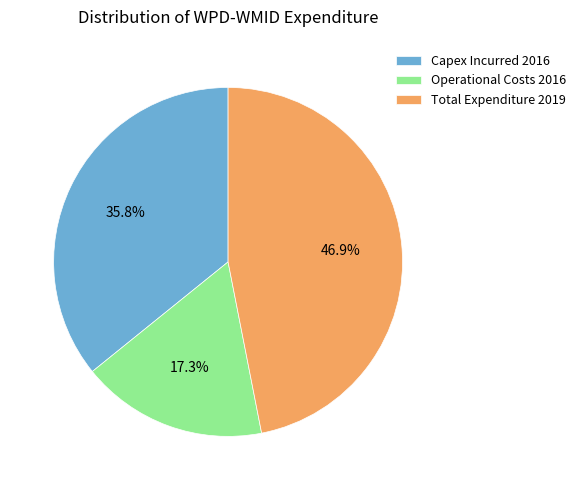

Which category has the biggest portion of the pie?

Total Expenditure 2019